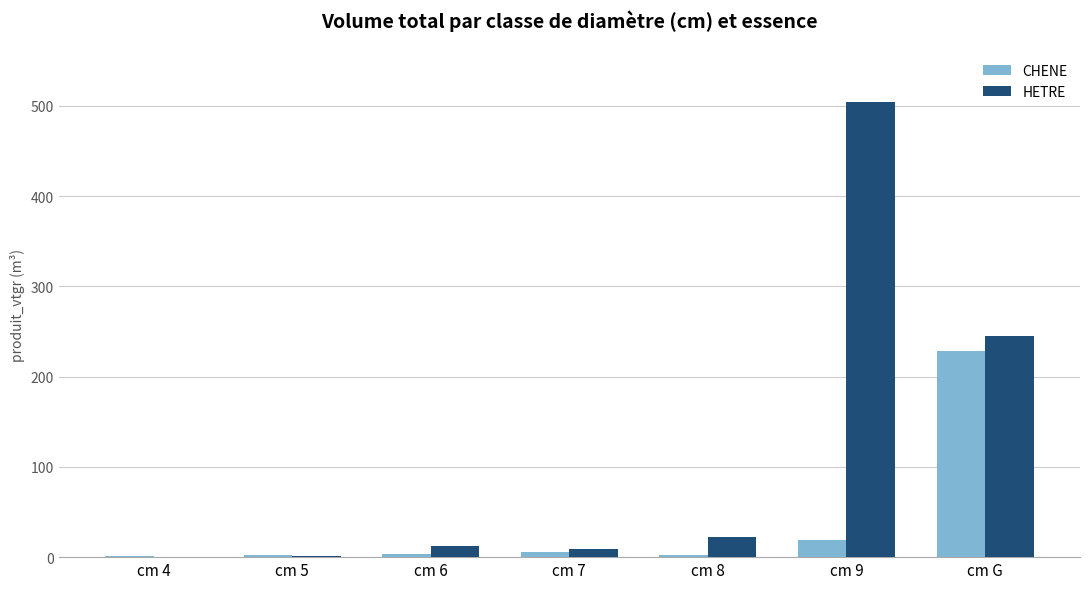

Which series changed the most between cm 7 and cm 9?

HETRE